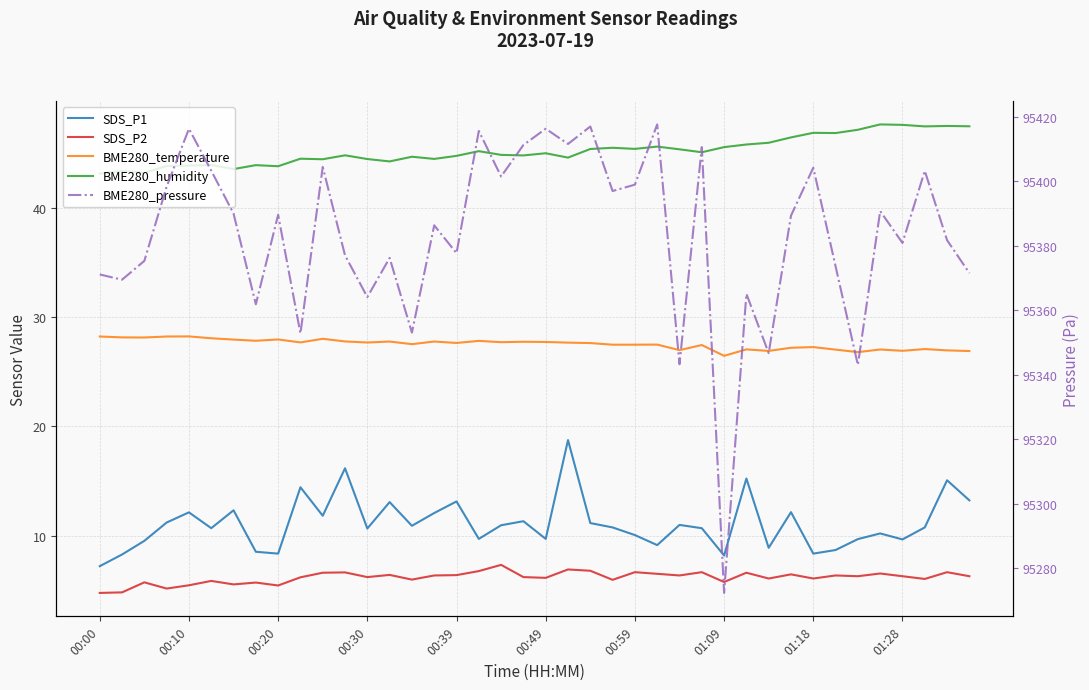

Is the value of SDS_P1 at 00:30 greater than the value of SDS_P2 at 01:09?

Yes